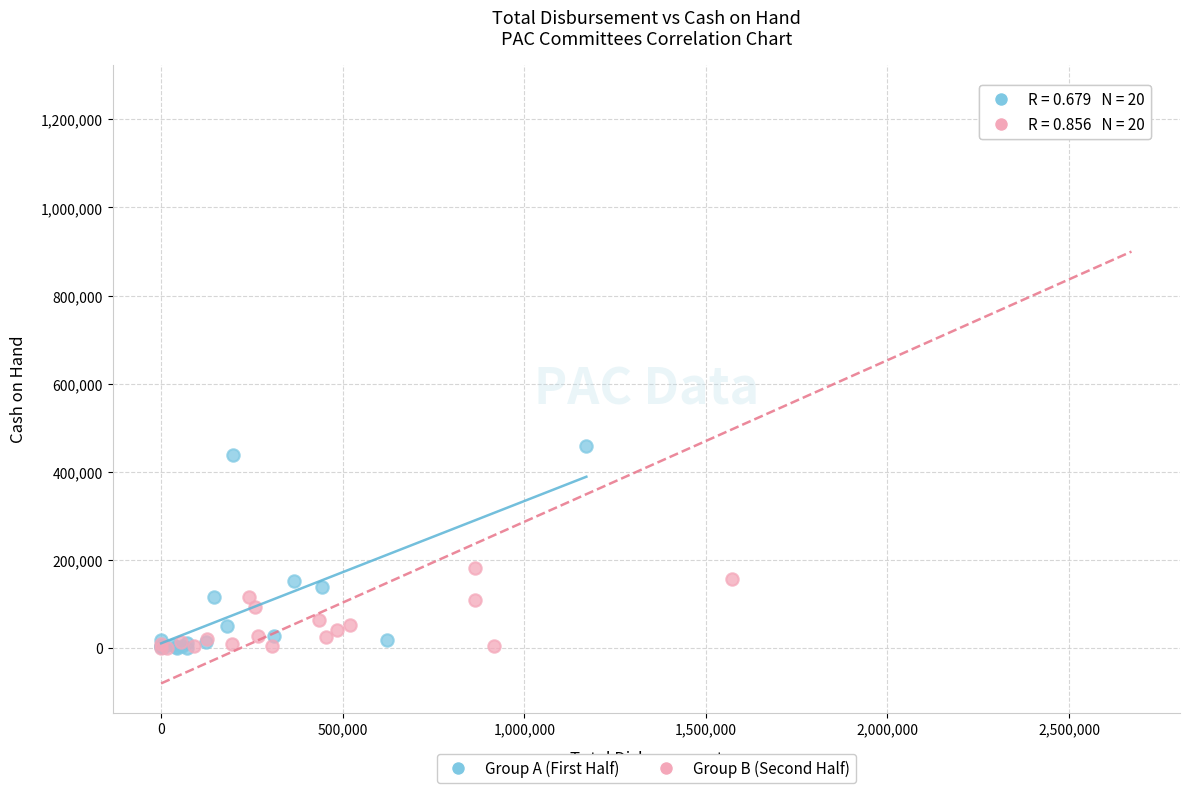

Which series reaches the maximum Y coordinate?

Group B (Second Half)